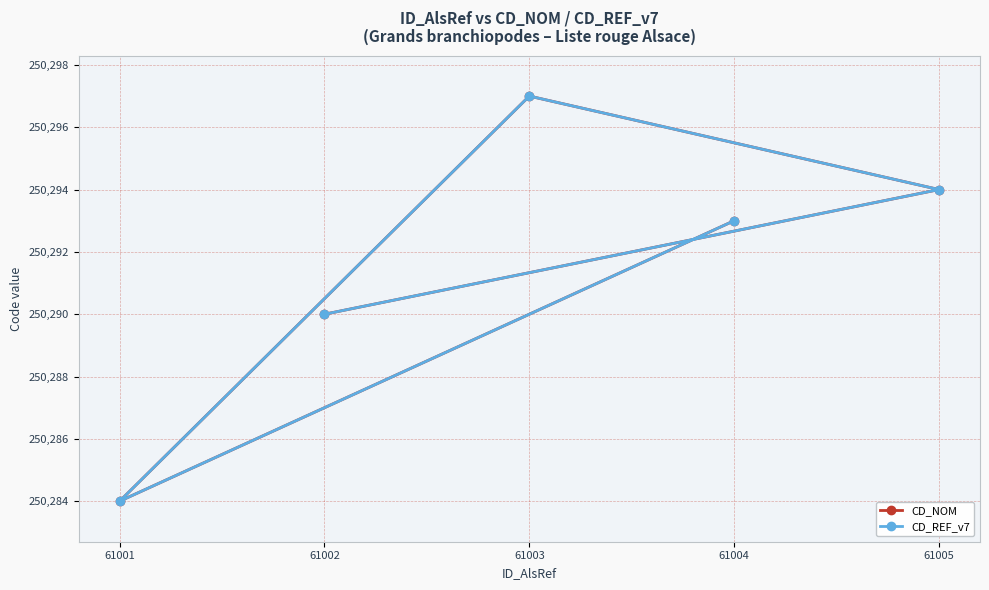

What are all the series names shown in the legend?

CD_NOM, CD_REF_v7